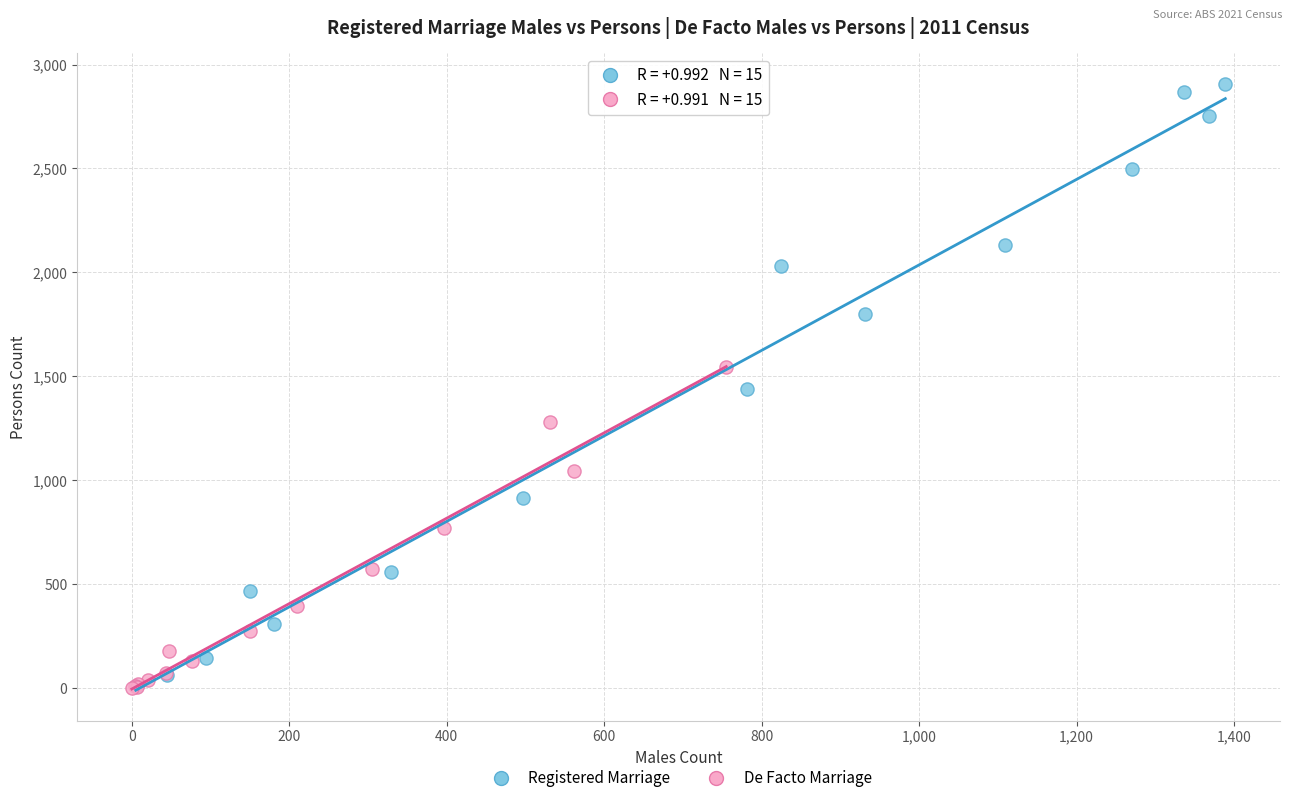

Which series reaches the maximum Y coordinate?

Registered Marriage